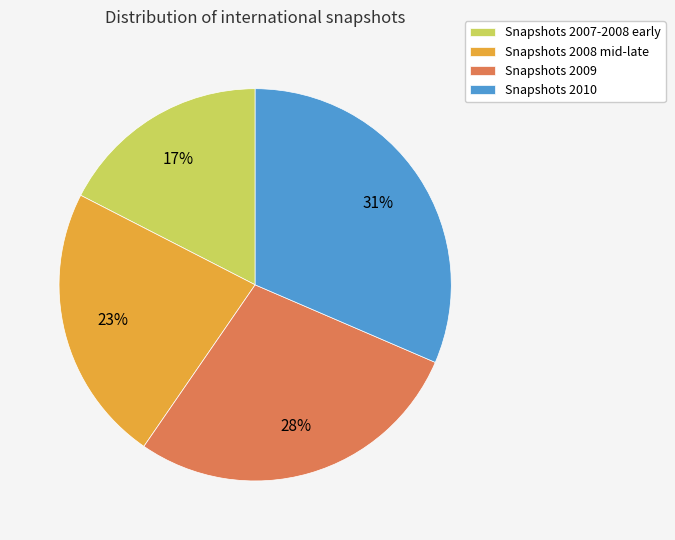

To the nearest percent, what percentage of the pie is Snapshots 2009?

28%